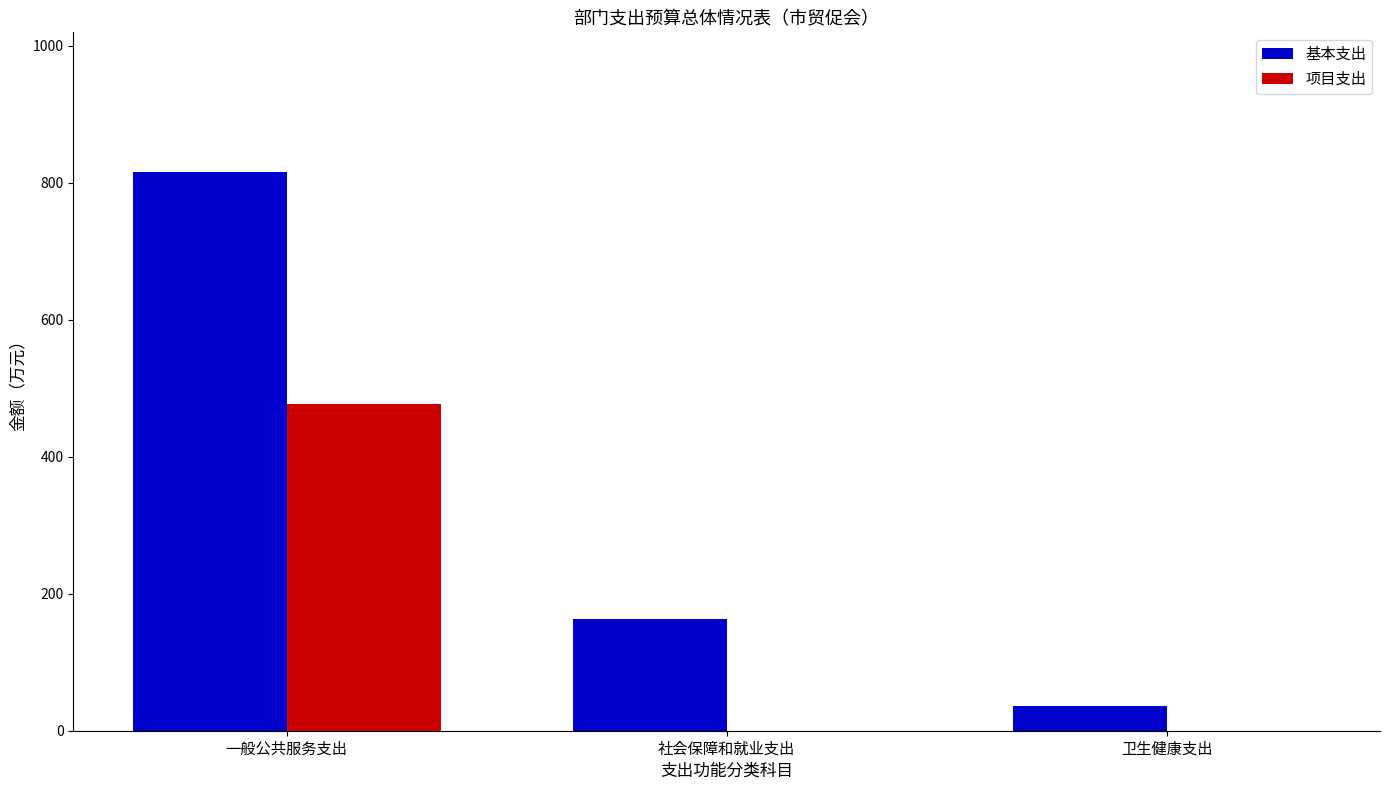

Which series changed the most between 社会保障和就业支出 and 卫生健康支出?

基本支出